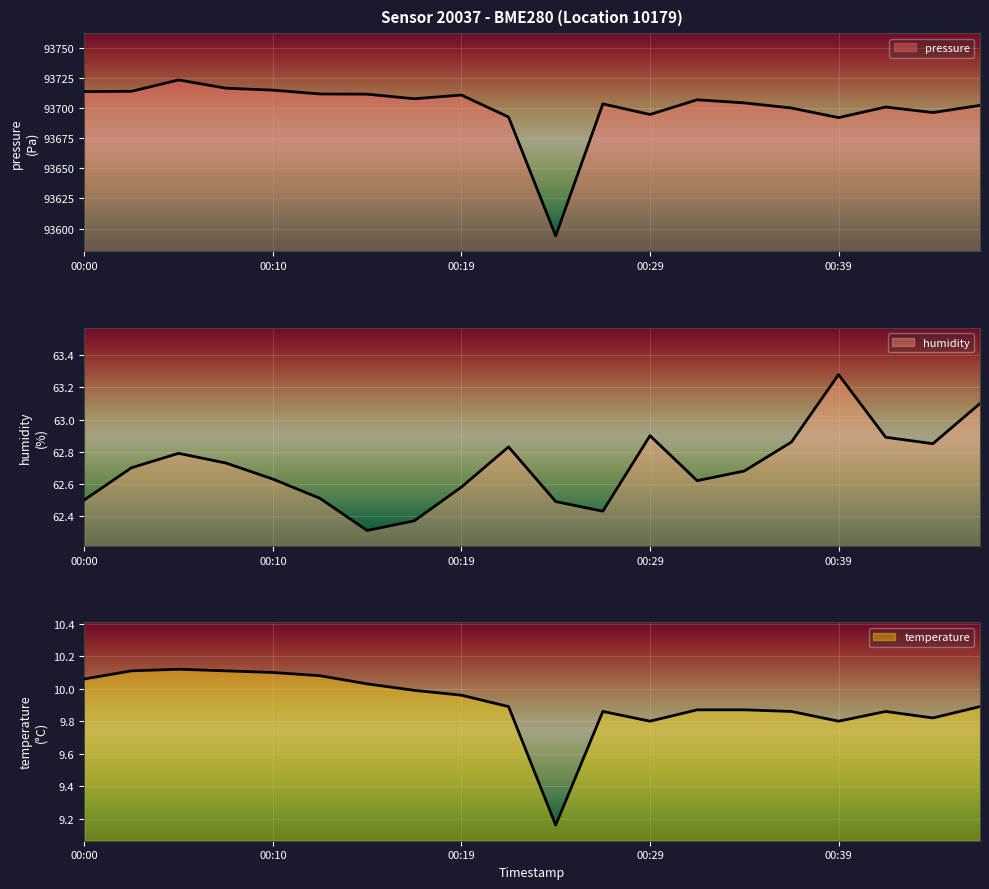

At which label is pressure closest to 93658?

00:39